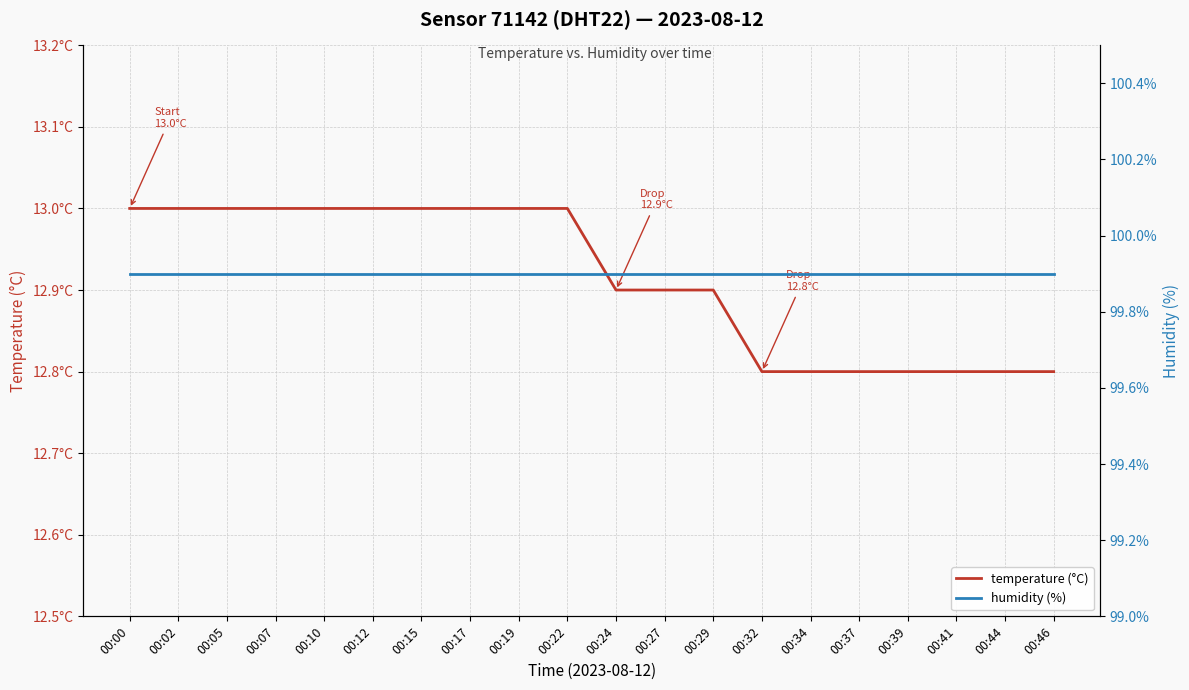

List the series in order of their peak value, lowest first.

temperature (°C), humidity (%)